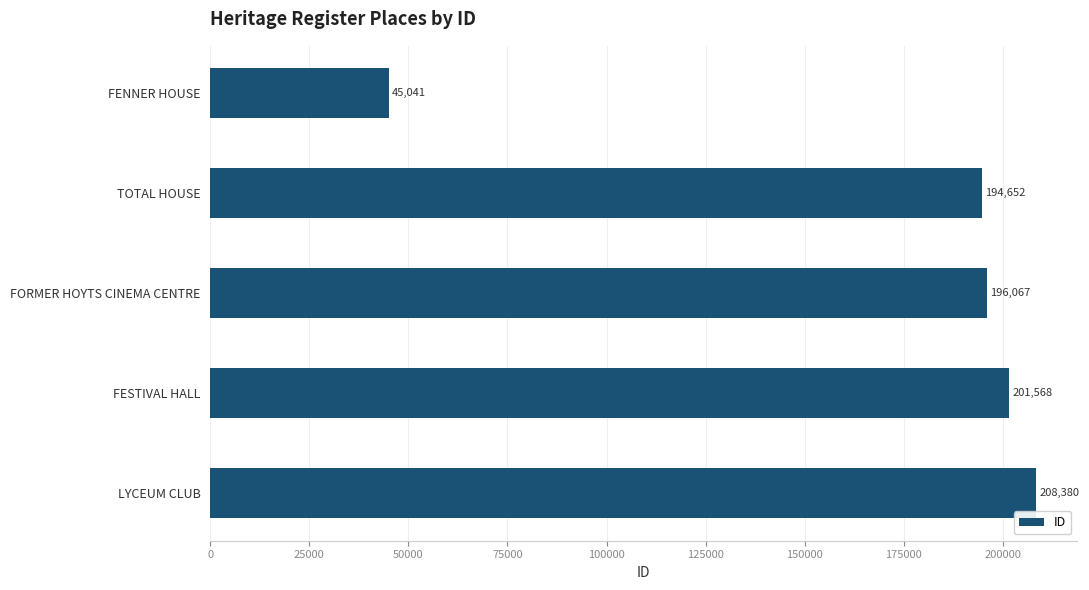

What is the ratio of the value at LYCEUM CLUB to the value at FORMER HOYTS CINEMA CENTRE?

1.1